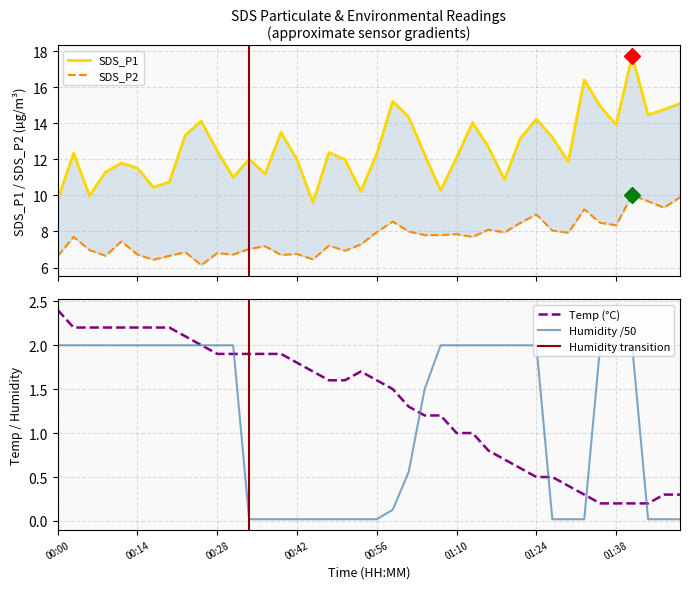

Where is Temp nearest to the value 1?

01:10